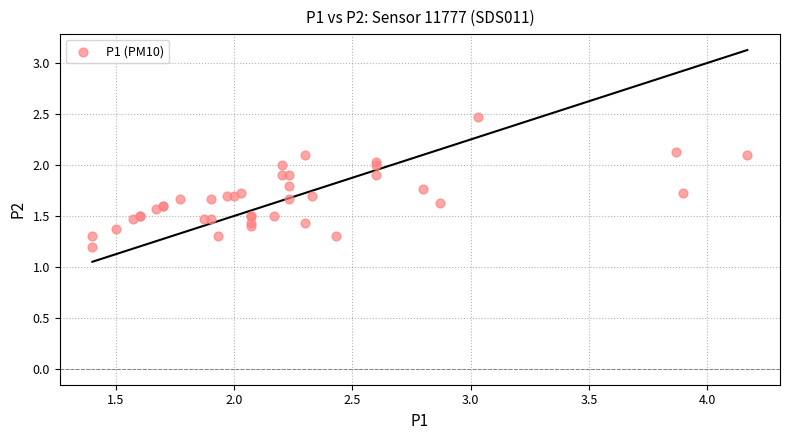

What Y value in the scatter plot is closest to 1?

1.2